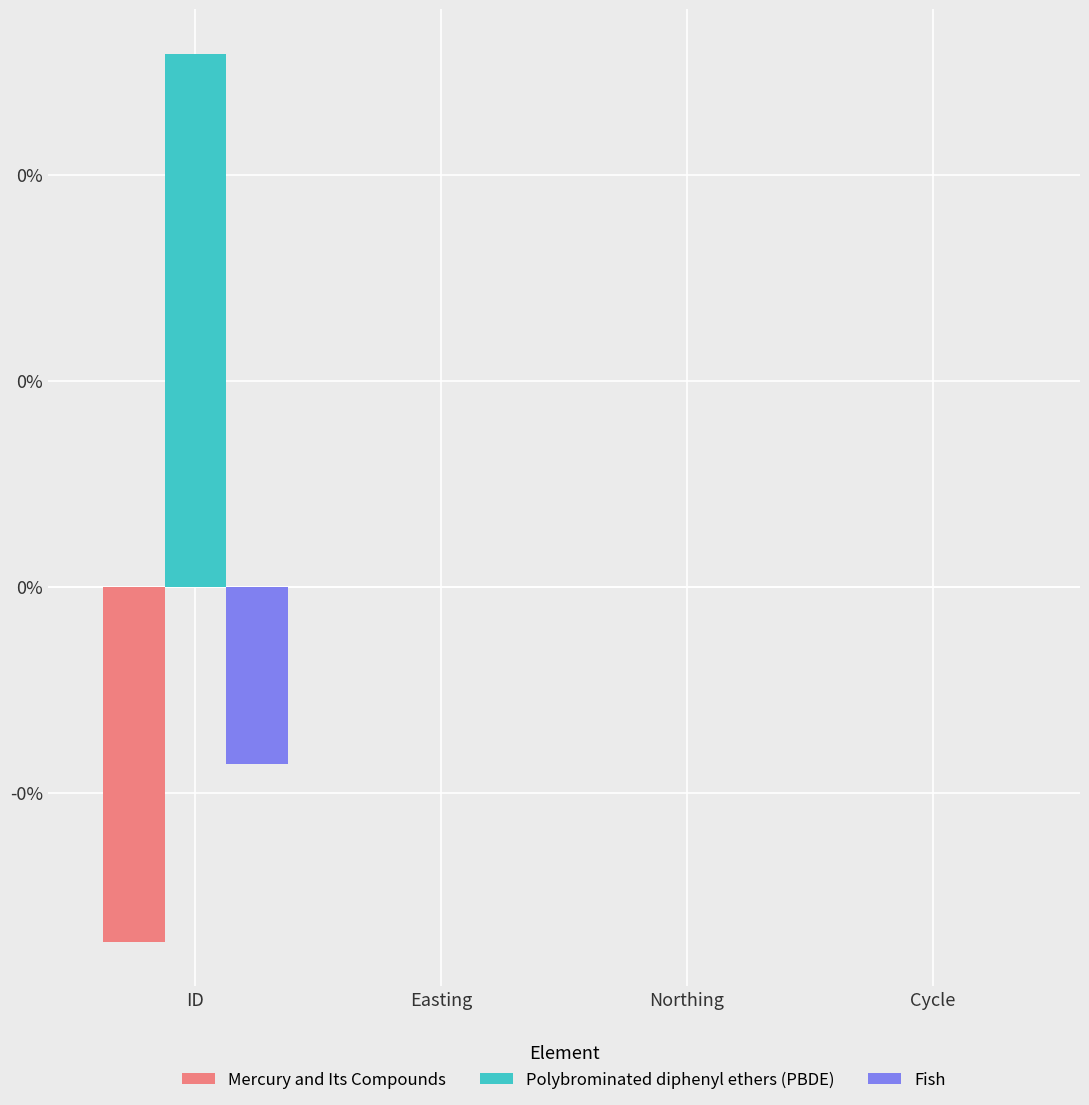

Are the bars grouped side by side (vs. stacked)?

Yes